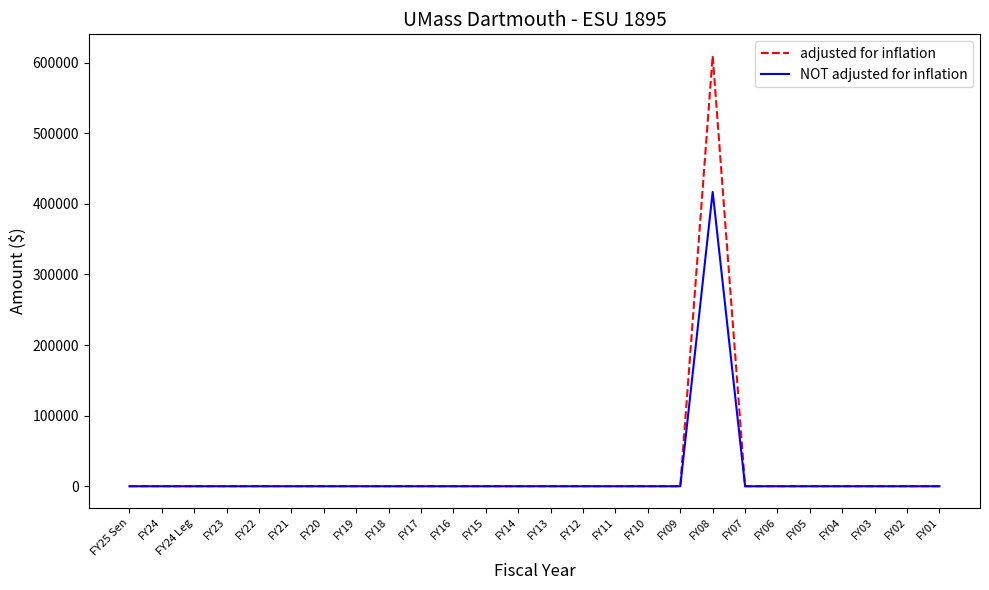

What is the difference between the maximum and second lowest values in the NOT adjusted for inflation series?

416979